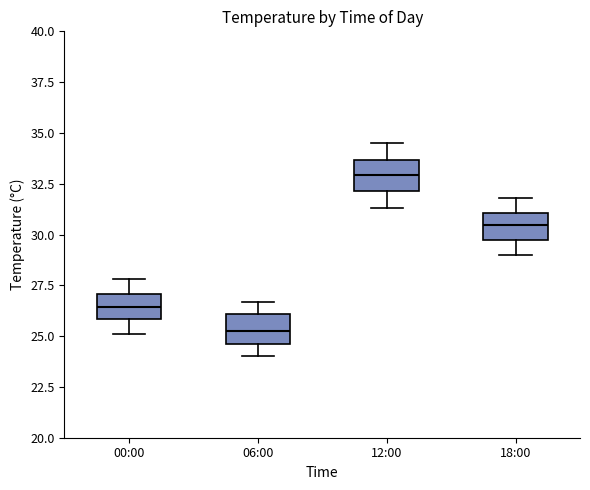

Reading left to right, transcribe this box plot: for each box, give where its median line is, the range the box spans, and where its two whiskers end, as read against the y-axis. The values are not printed on the chart, so give them approximately, as read against the axis.

00:00: median 26.5, box 26.0 to 27.0, whiskers 25.0 to 28.0
06:00: median 25.5, box 24.5 to 26.0, whiskers 24.0 to 26.5
12:00: median 33.0, box 32.0 to 33.5, whiskers 31.5 to 34.5
18:00: median 30.5, box 29.5 to 31.0, whiskers 29.0 to 32.0